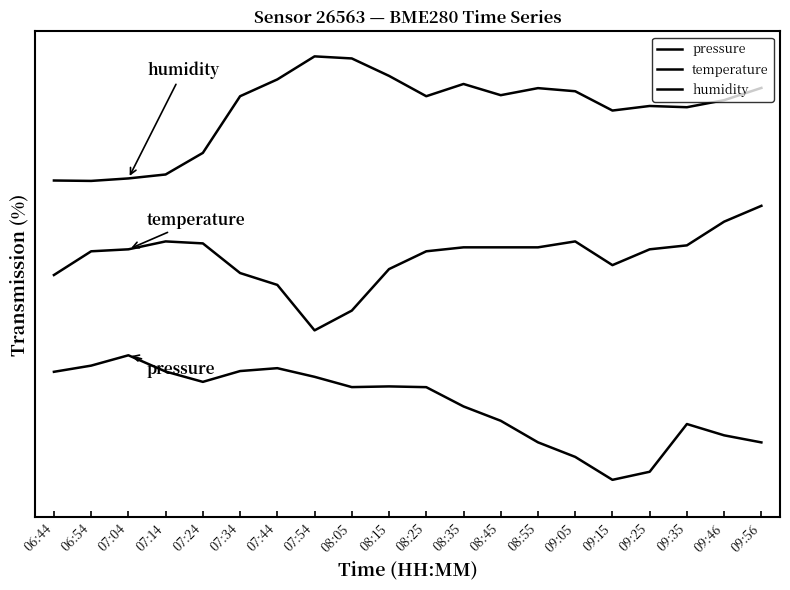

What is the average value of the pressure series?

0.6